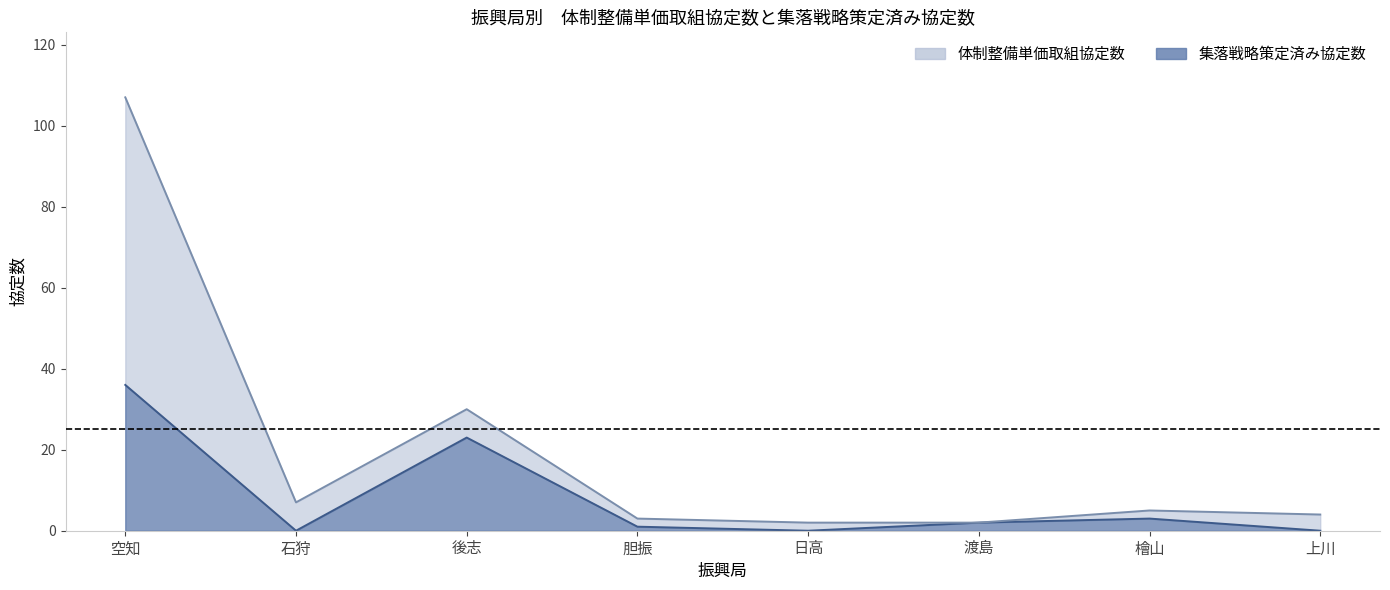

What is the difference between the highest and lowest values at 日高?

2